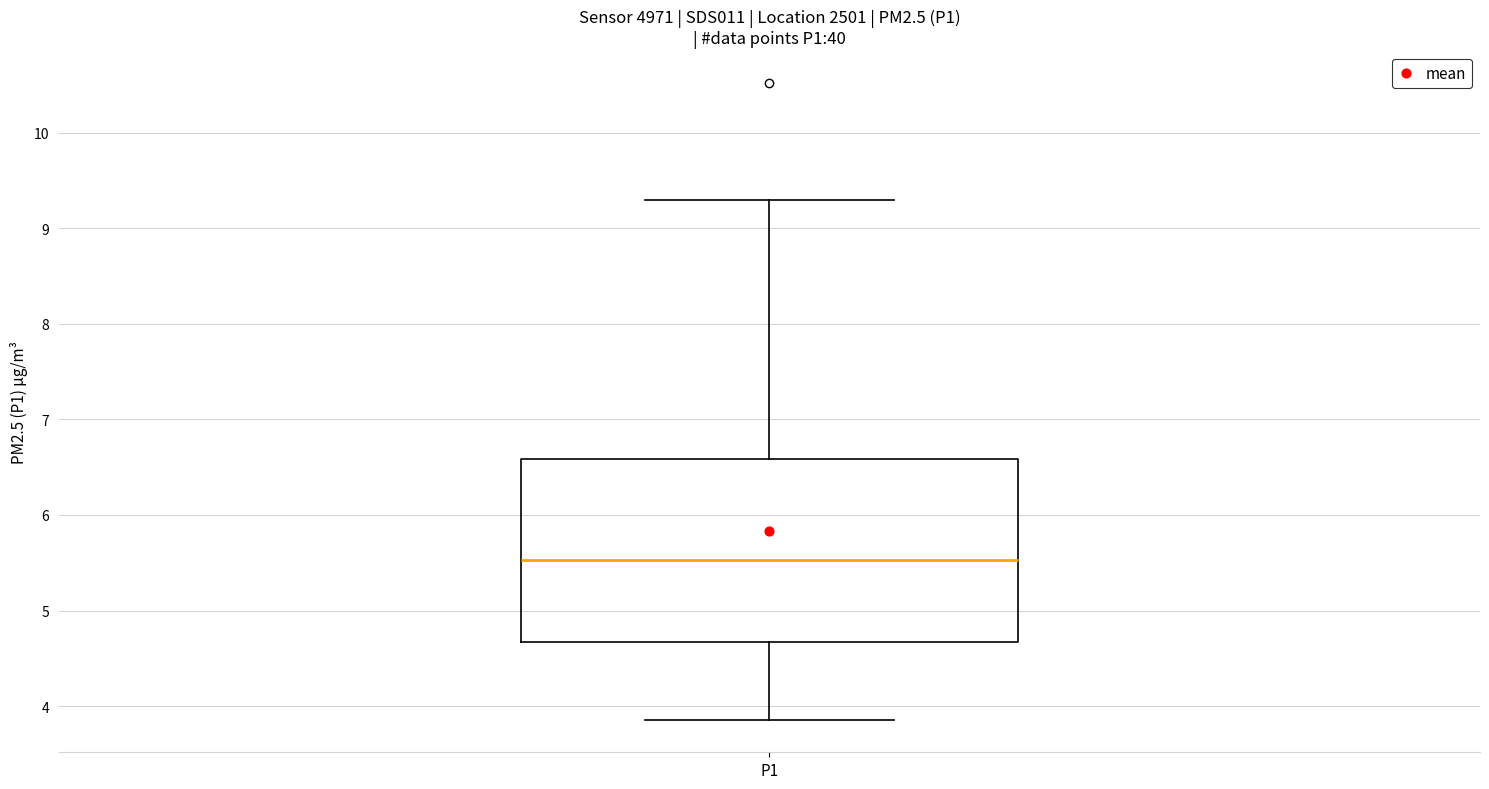

Read this box plot against the y-axis: the position of the median line, the range covered by the box, and the ends of both whiskers. The values are not printed on the chart, so give them approximately, as read against the axis.

median 5.5, box 4.7 to 6.6, whiskers 3.9 to 9.3